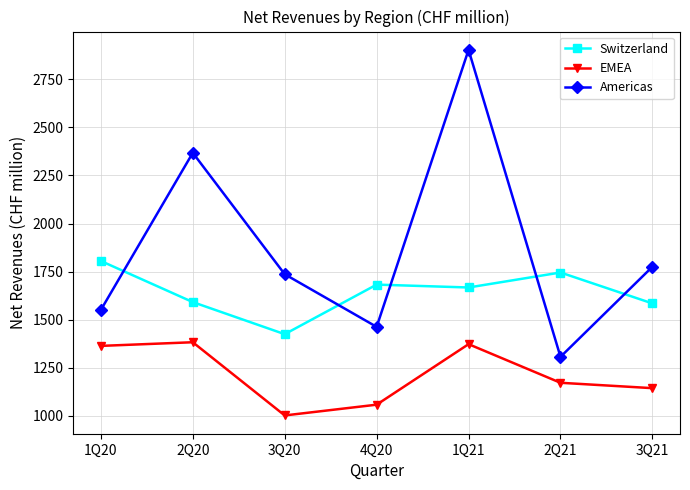

True or false: EMEA has a value of 1001 at 3Q20.

True